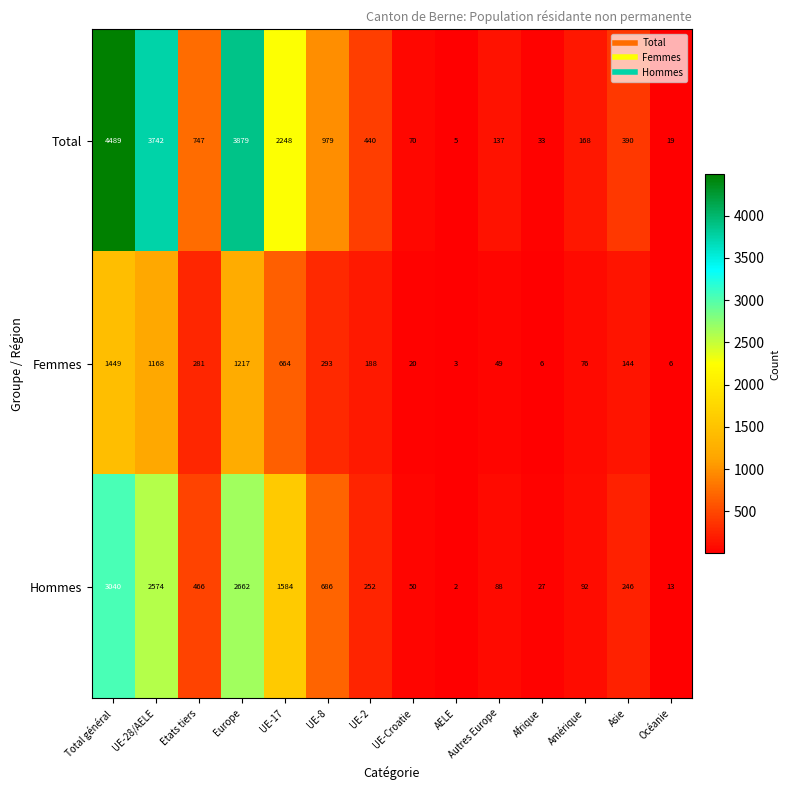

At how many categories does at least one series exceed 1516?

4